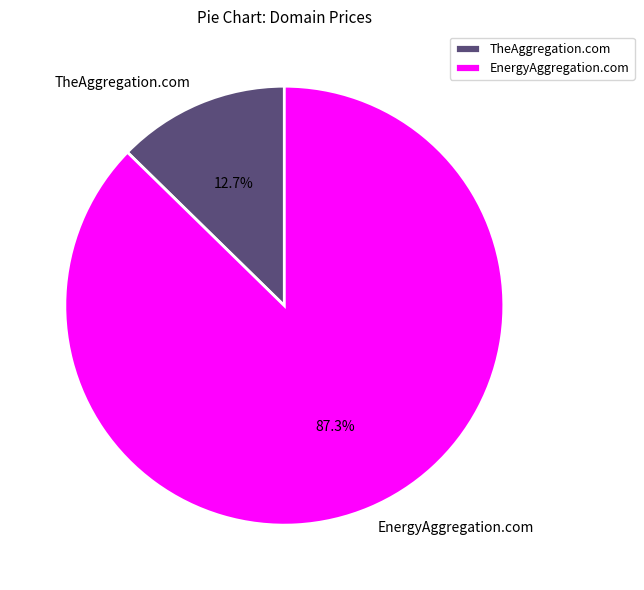

Is it true that EnergyAggregation.com is 87% of the pie?

True